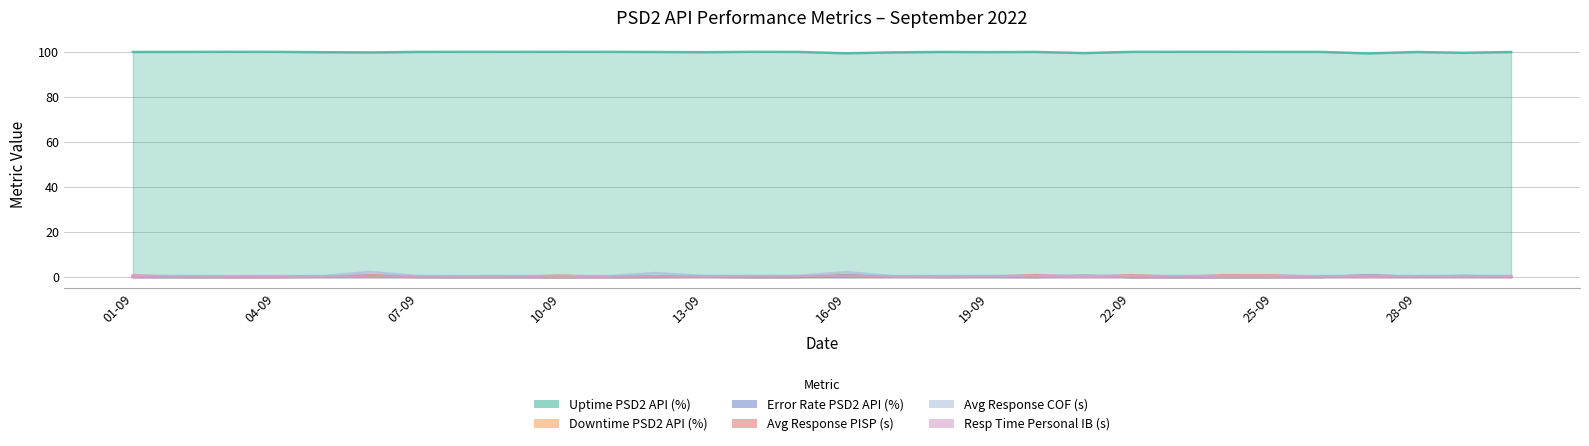

At which label is Error Rate PSD2 API (%) closest to 0?

03-09